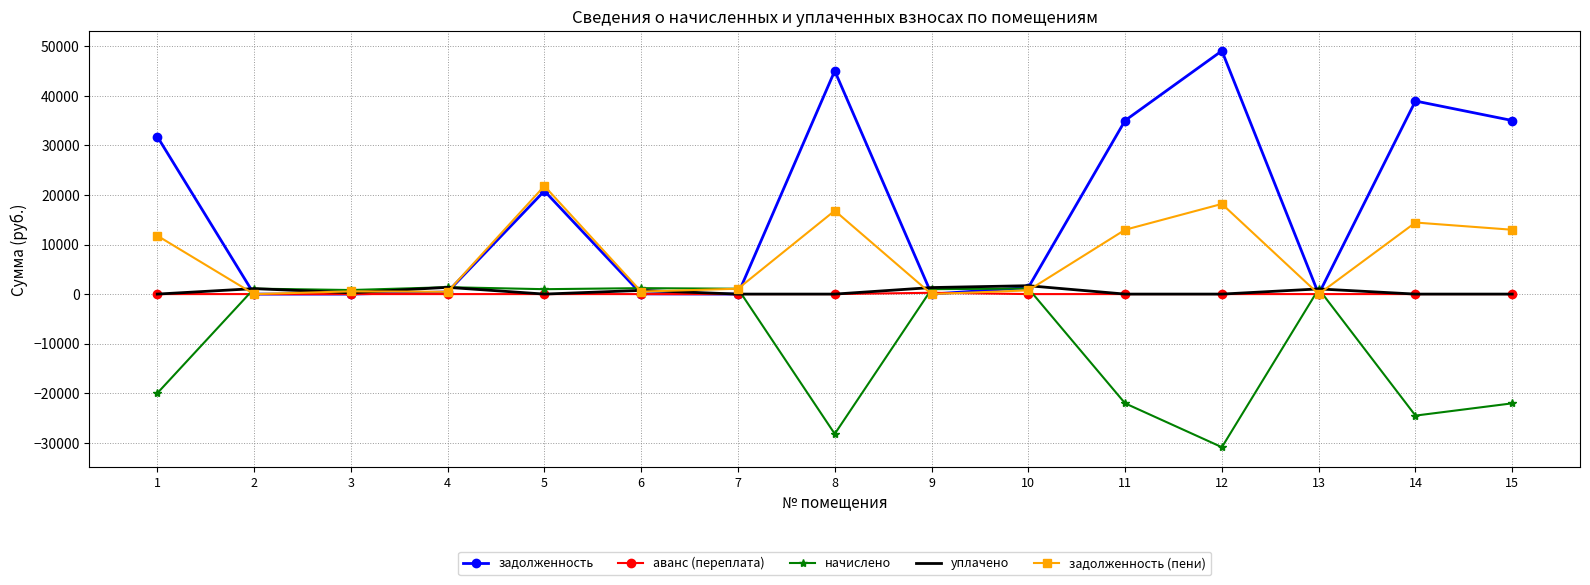

What is the approximate value of задолженность at 12?

49066.2